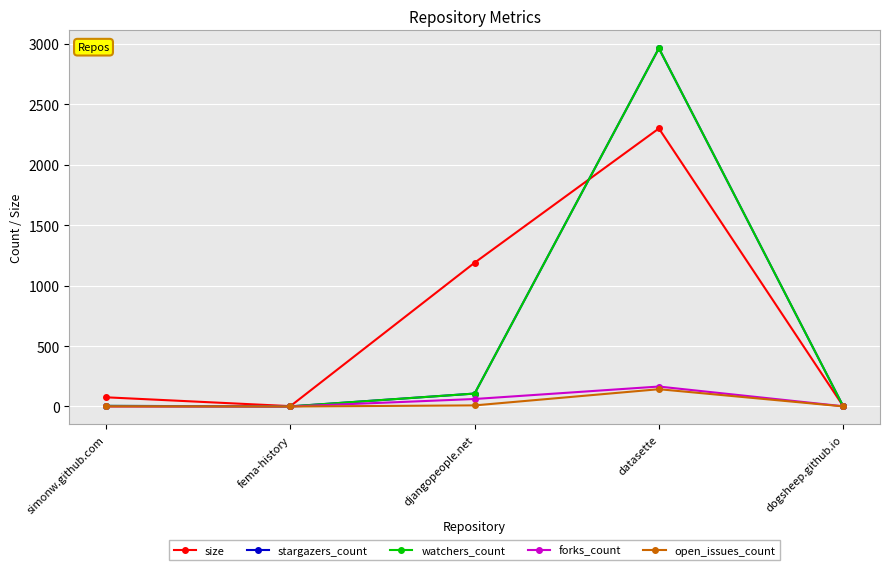

Which series has the largest total across all categories?

size